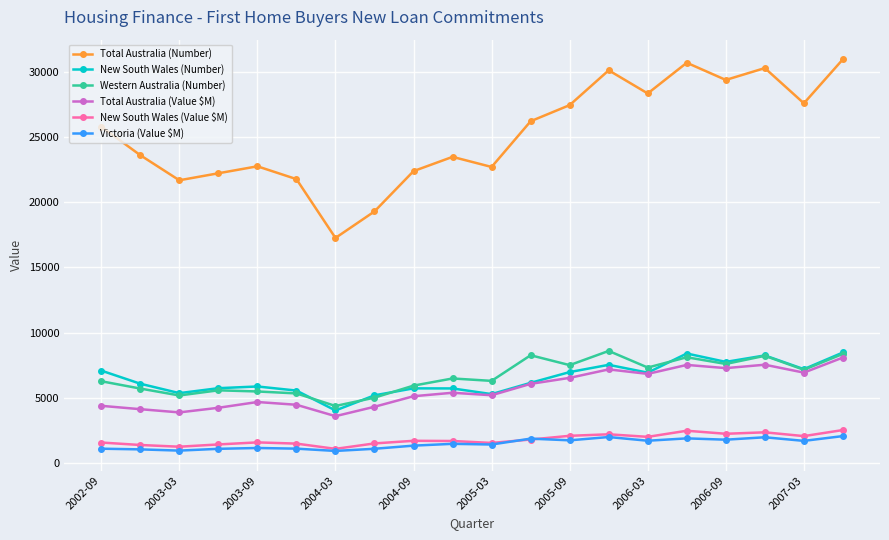

How many lines are shown in the chart?

6